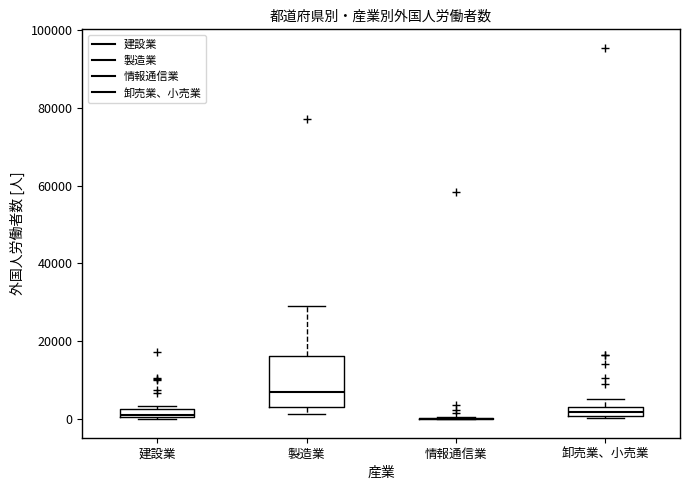

Which box is the tallest, from its lower edge to its upper edge?

製造業